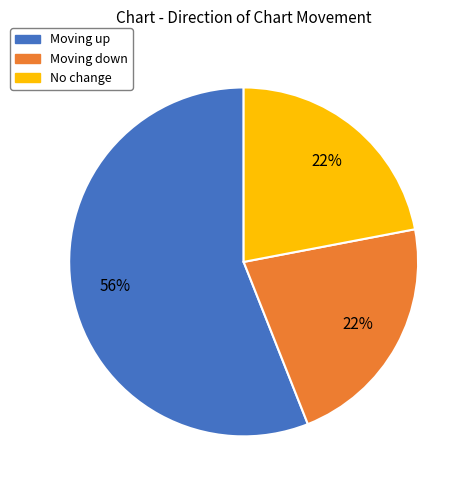

To the nearest percent, what is the average slice percentage?

33%